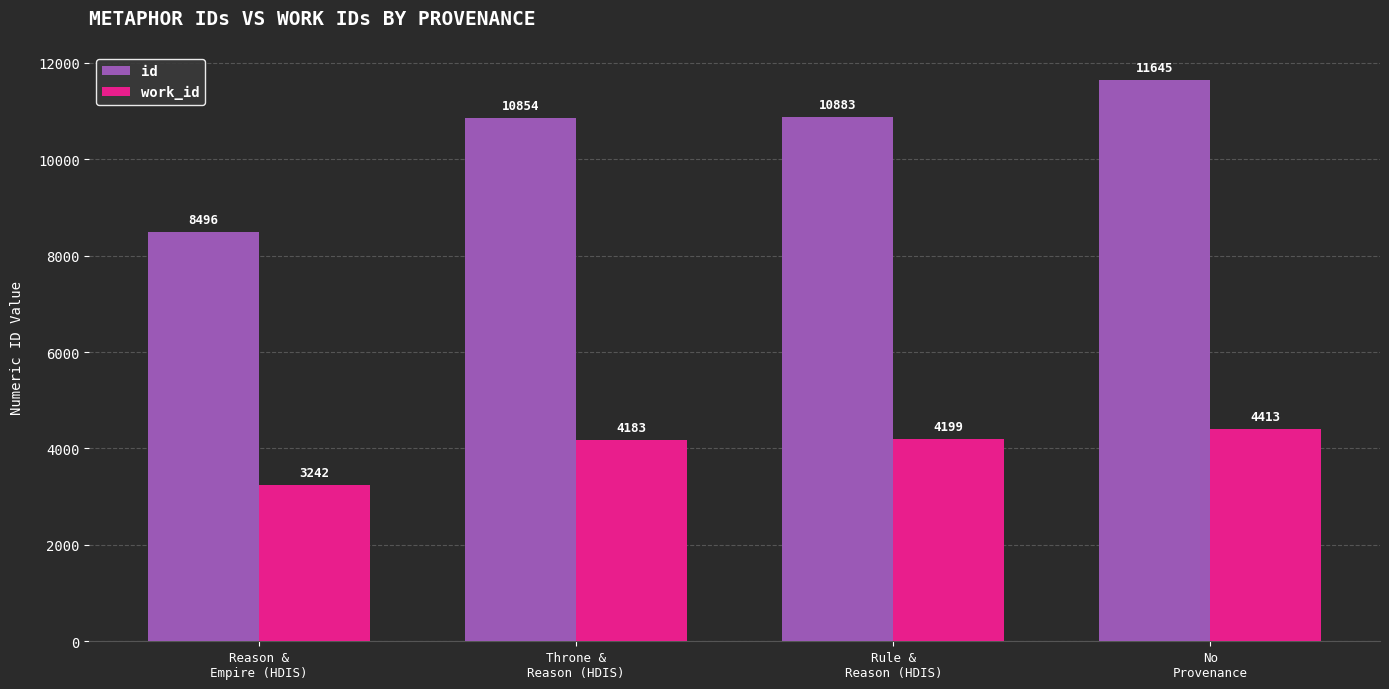

What is the average value of the id series?

10470